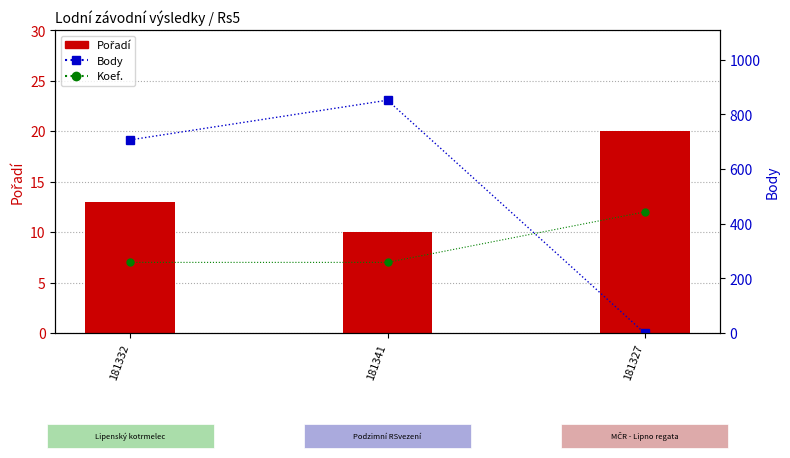

What is the value of the Koef. bar at the 3rd from the left?

12